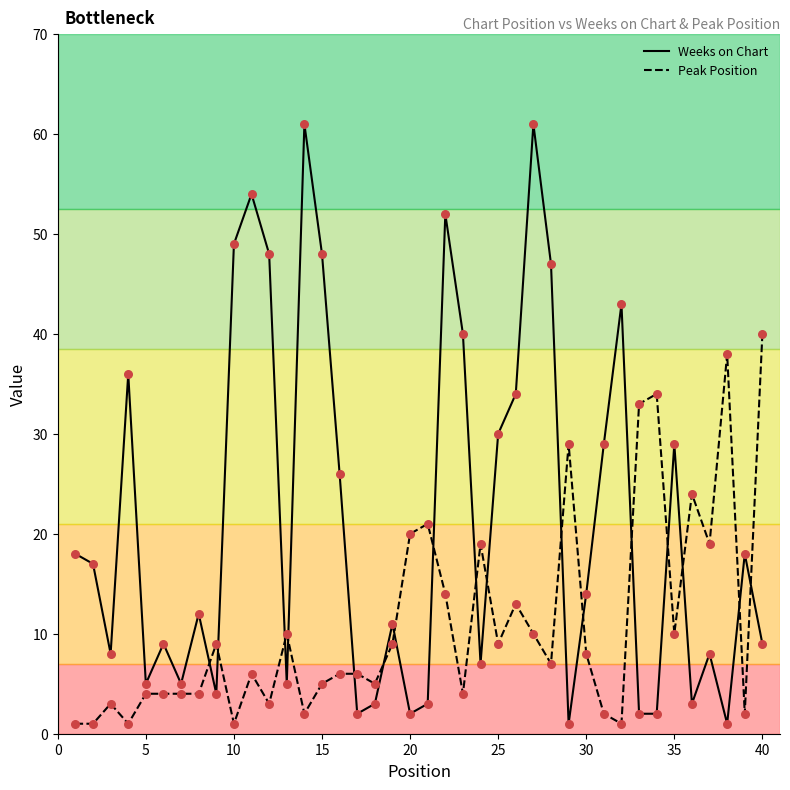

Which series has the largest range (max minus min)?

Weeks on Chart